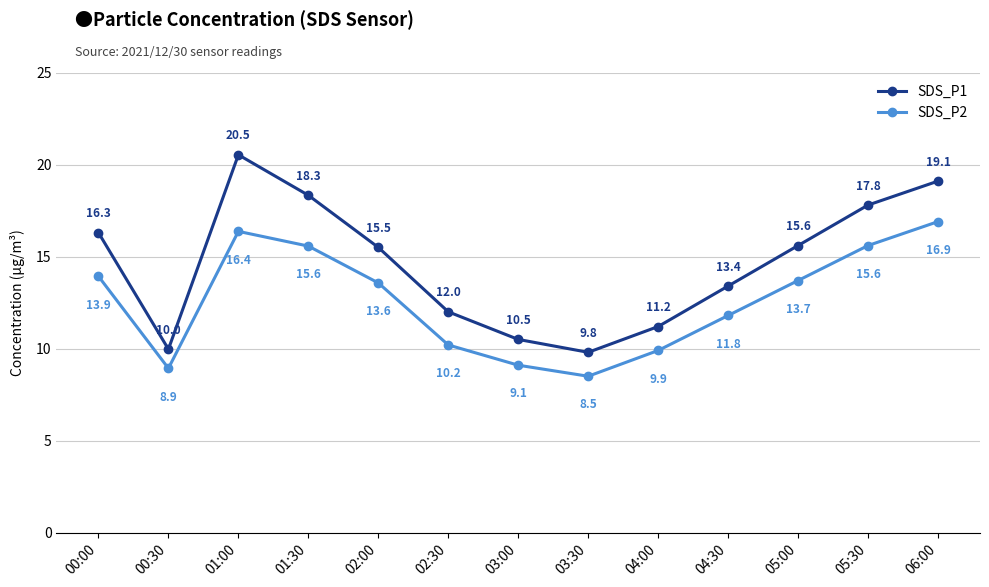

Rank the series at 06:00 from lowest to highest value.

SDS_P2, SDS_P1